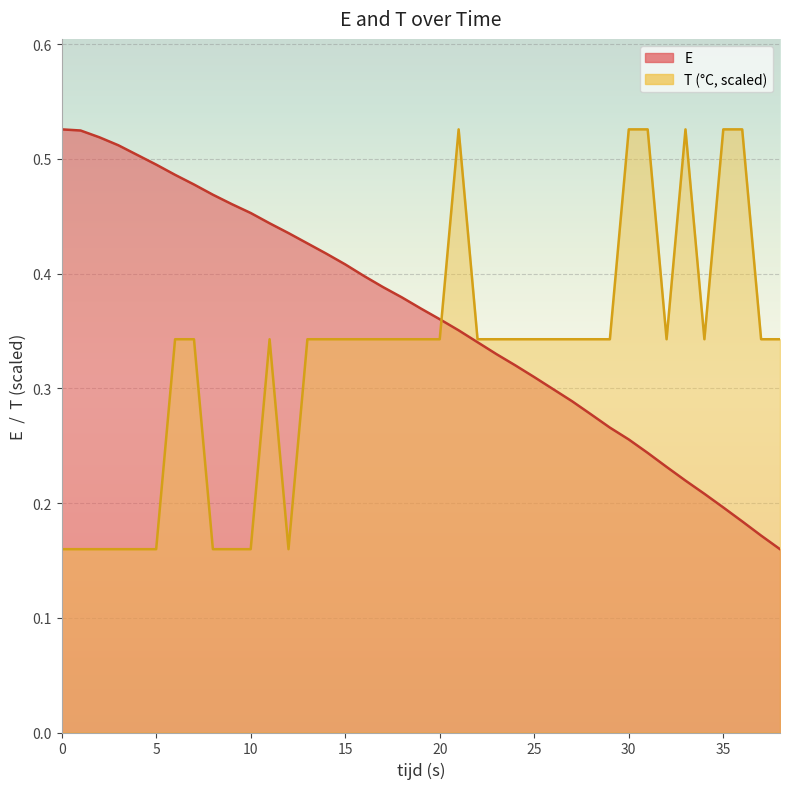

Reading left to right, extract all data points from this chart.

E: 0=0.5	1=0.5	2=0.5	3=0.5	4=0.5	5=0.5	6=0.5	7=0.5	8=0.5	9=0.5	10=0.5	11=0.4	12=0.4	13=0.4	14=0.4	15=0.4	16=0.4	17=0.4	18=0.4	19=0.4	20=0.4	21=0.4	22=0.3	23=0.3	24=0.3	25=0.3	26=0.3	27=0.3	28=0.3	29=0.3	30=0.3	31=0.2	32=0.2	33=0.2	34=0.2	35=0.2	36=0.2	37=0.2	38=0.2
T: 0=0.2	1=0.2	2=0.2	3=0.2	4=0.2	5=0.2	6=0.3	7=0.3	8=0.2	9=0.2	10=0.2	11=0.3	12=0.2	13=0.3	14=0.3	15=0.3	16=0.3	17=0.3	18=0.3	19=0.3	20=0.3	21=0.5	22=0.3	23=0.3	24=0.3	25=0.3	26=0.3	27=0.3	28=0.3	29=0.3	30=0.5	31=0.5	32=0.3	33=0.5	34=0.3	35=0.5	36=0.5	37=0.3	38=0.3